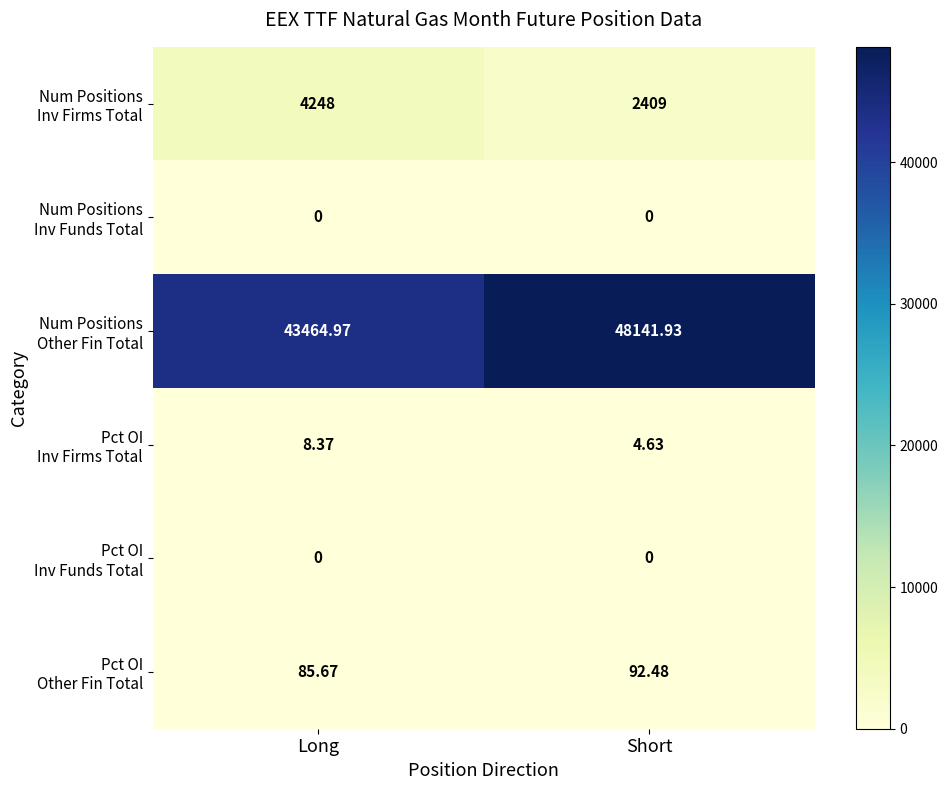

At which category is the sum across all series the highest?

Short